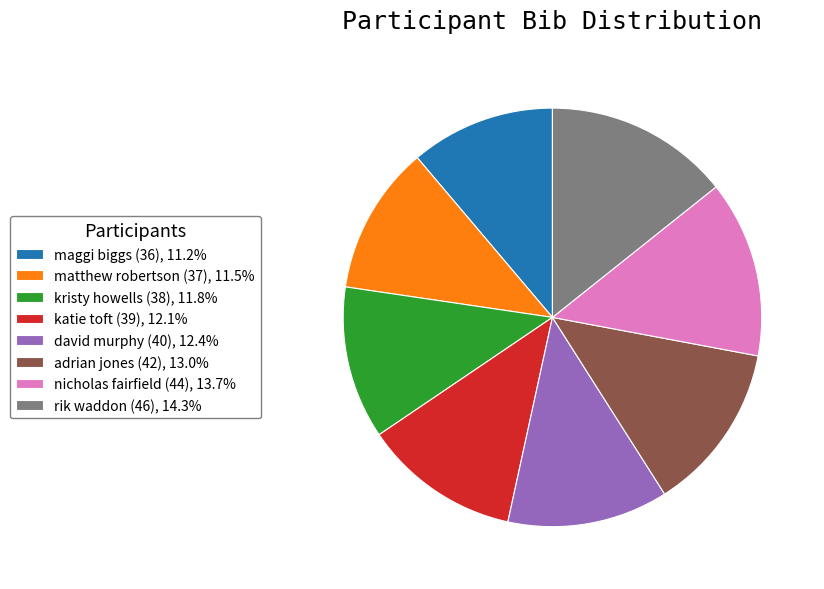

Does adrian jones (42) represent more than half of the total?

No